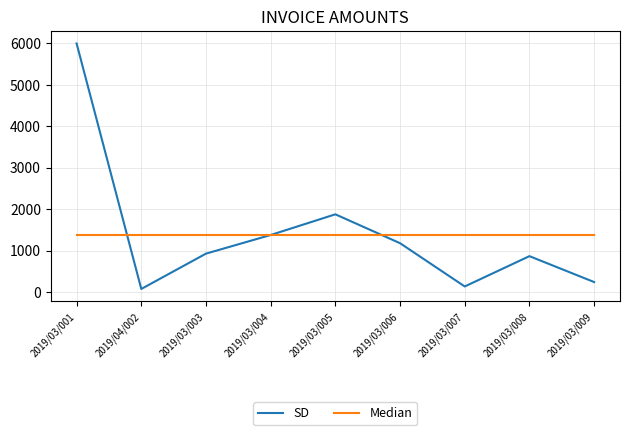

What is the spread (max minus min) of values at 2019/03/001?

4625.1